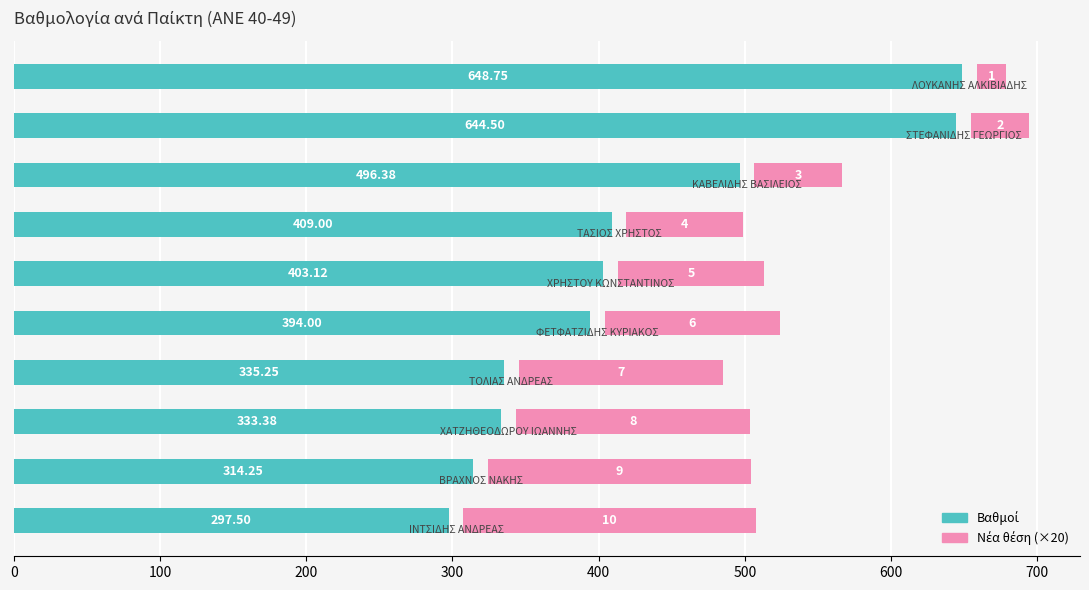

The value of Βαθμοί at 700 is 183.7. True or false?

False